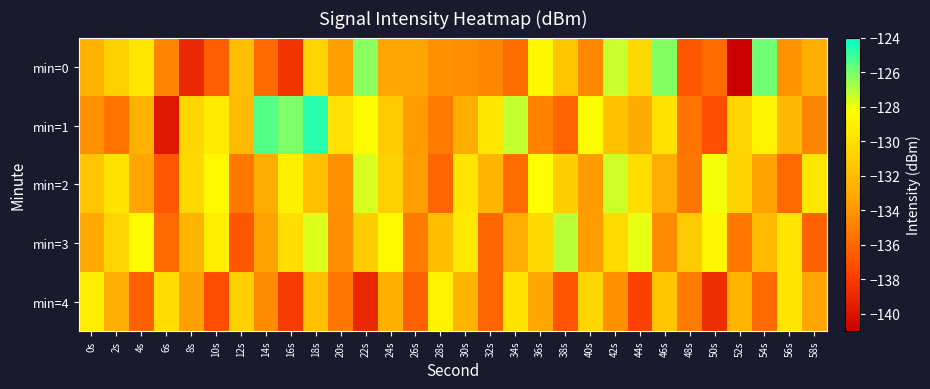

At which category does the chart reach its peak across all series?

18s